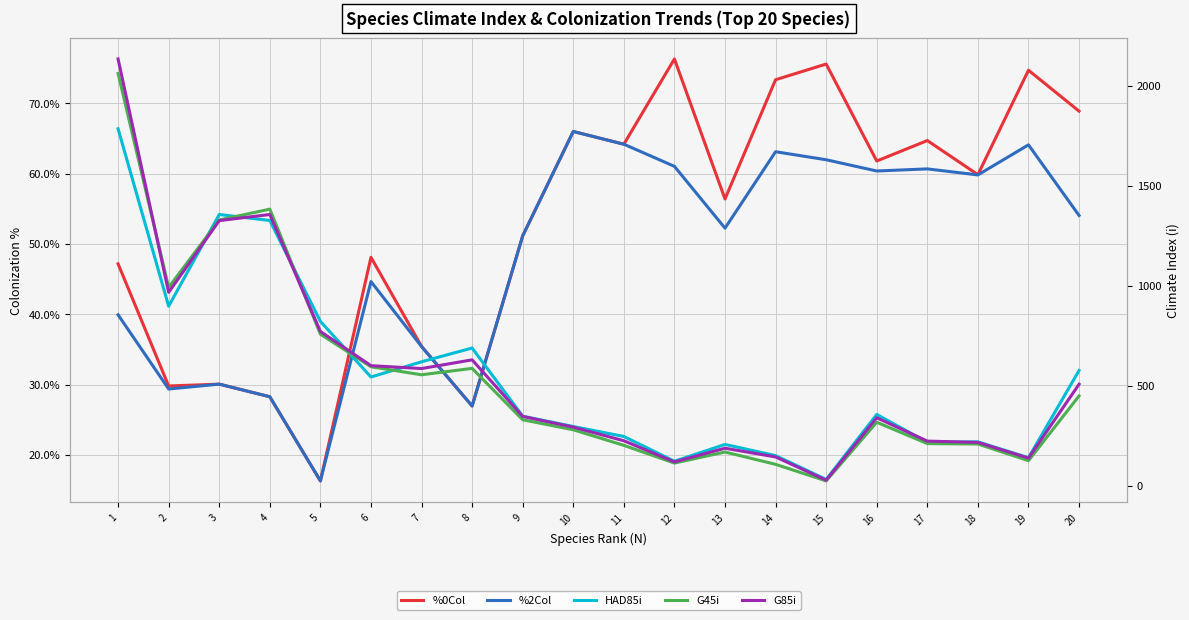

What is the difference between the maximum and minimum values in the G85i series?

2105.7